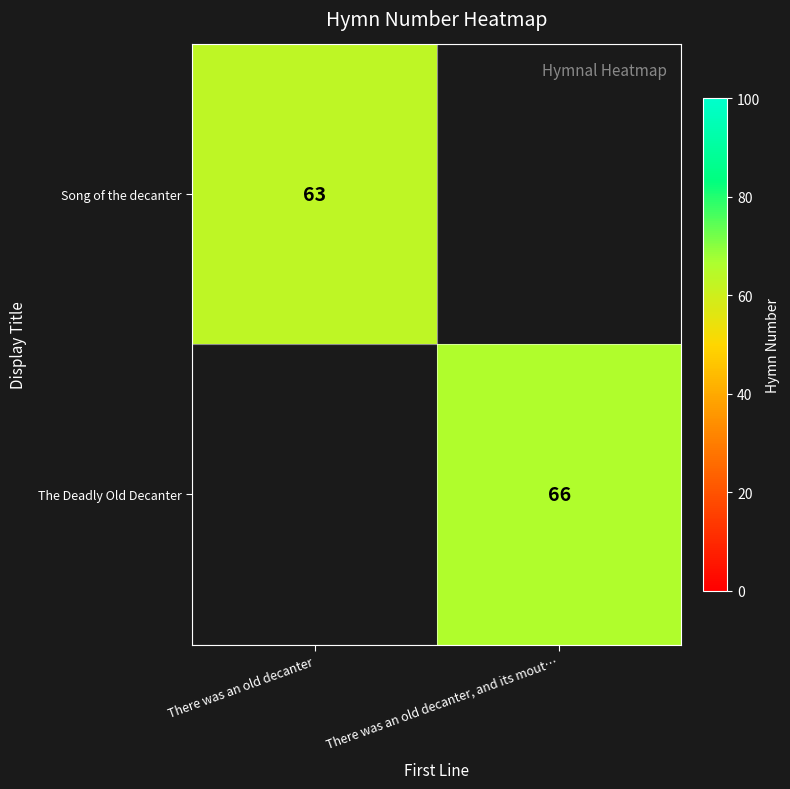

At how many categories does at least one series exceed 65?

1